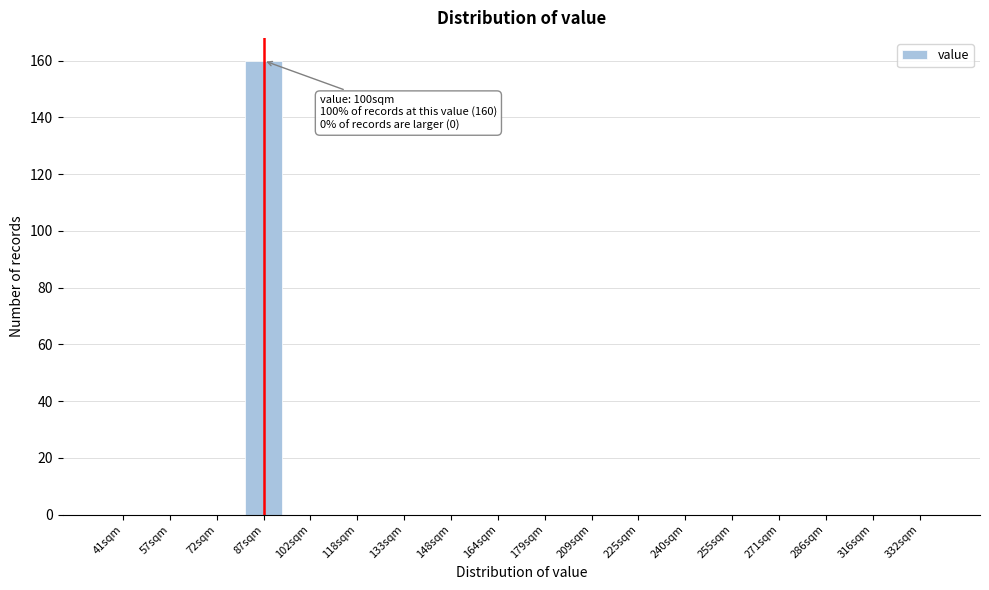

Reading left to right, transcribe all the data shown in this chart.

41sqm=0	57sqm=0	72sqm=0	87sqm=160	102sqm=0	118sqm=0	133sqm=0	148sqm=0	164sqm=0	179sqm=0	209sqm=0	225sqm=0	240sqm=0	255sqm=0	271sqm=0	286sqm=0	316sqm=0	332sqm=0